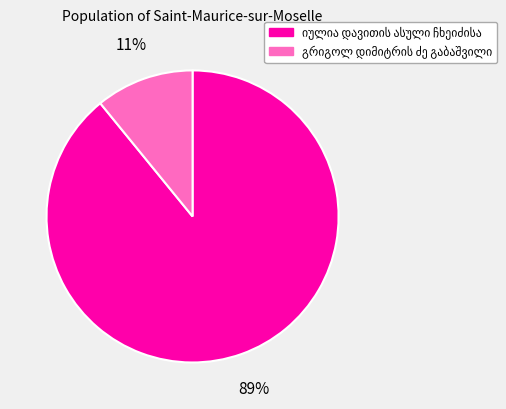

To the nearest percent, what is the difference between the largest and smallest slice percentages?

78%